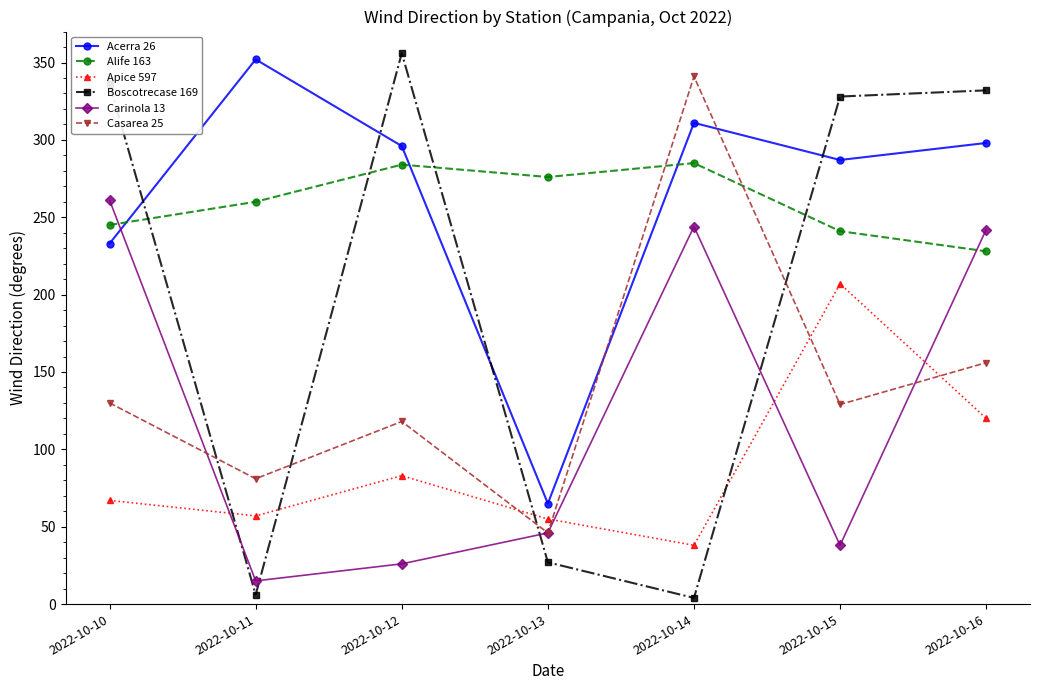

Rank the series at 2022-10-12 from lowest to highest value.

Carinola 13, Apice 597, Casarea 25, Alife 163, Acerra 26, Boscotrecase 169